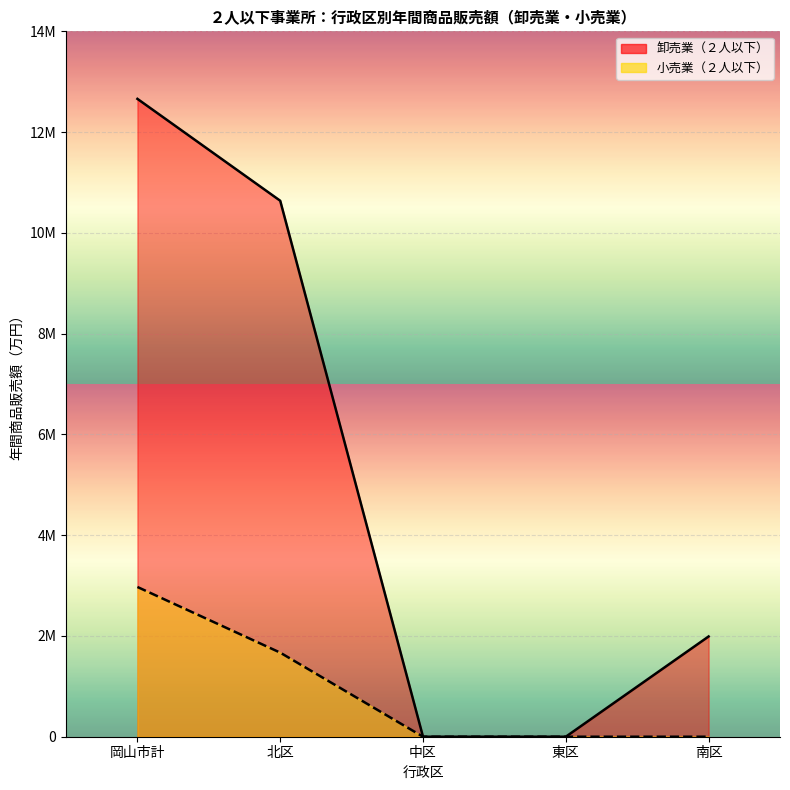

Between 中区 and 岡山市計, which is larger?

岡山市計